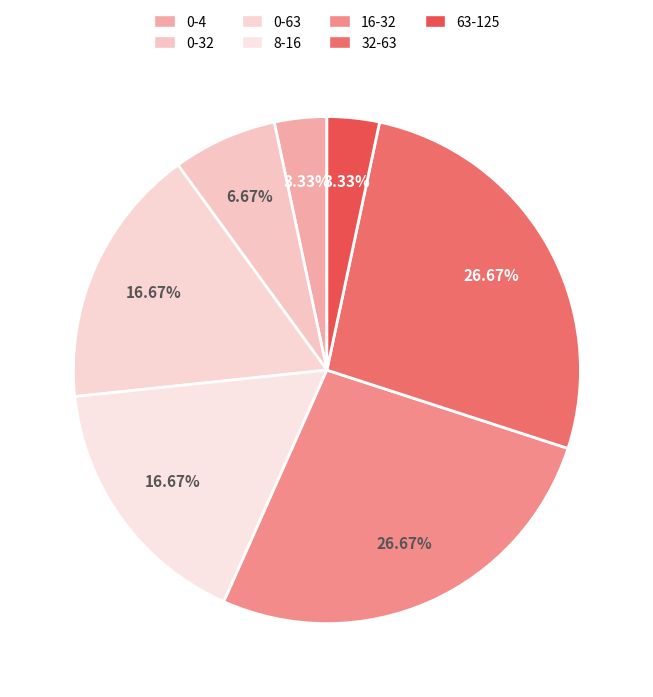

What portion of the pie excludes 8-16?

83.3%